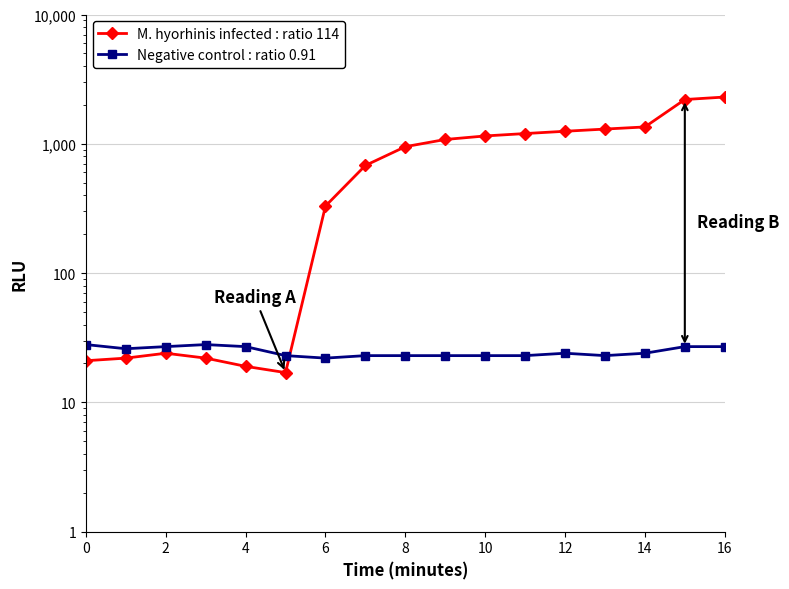

What is the highest value of the M. hyorhinis infected : ratio 114 series?

2300